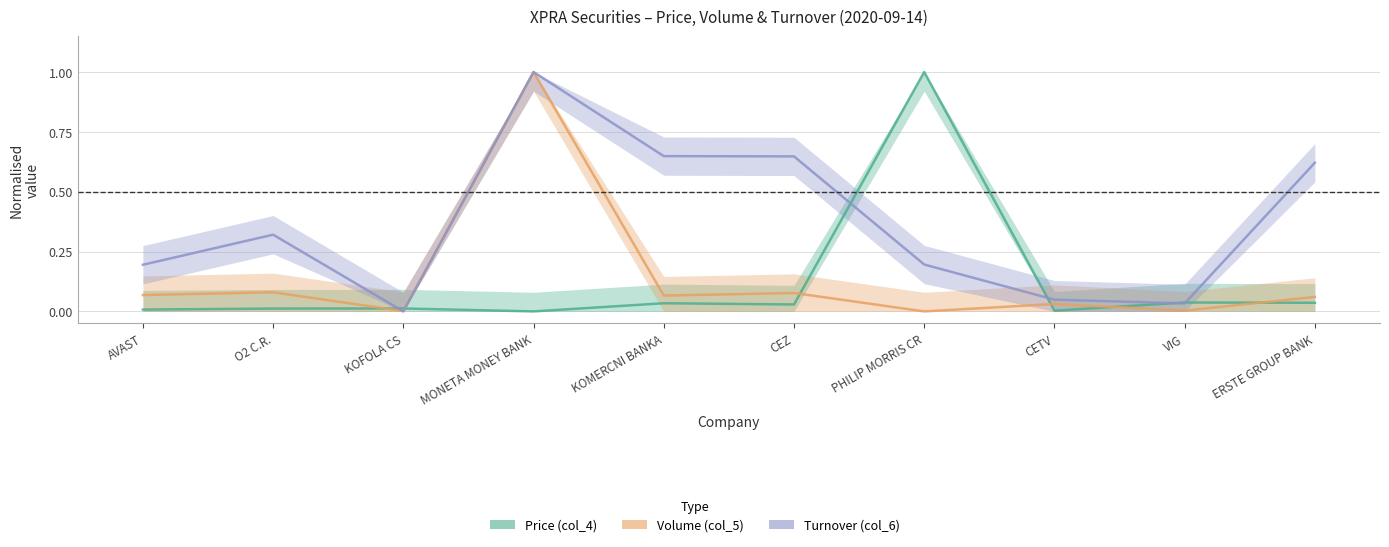

How many lines are shown in the chart?

3